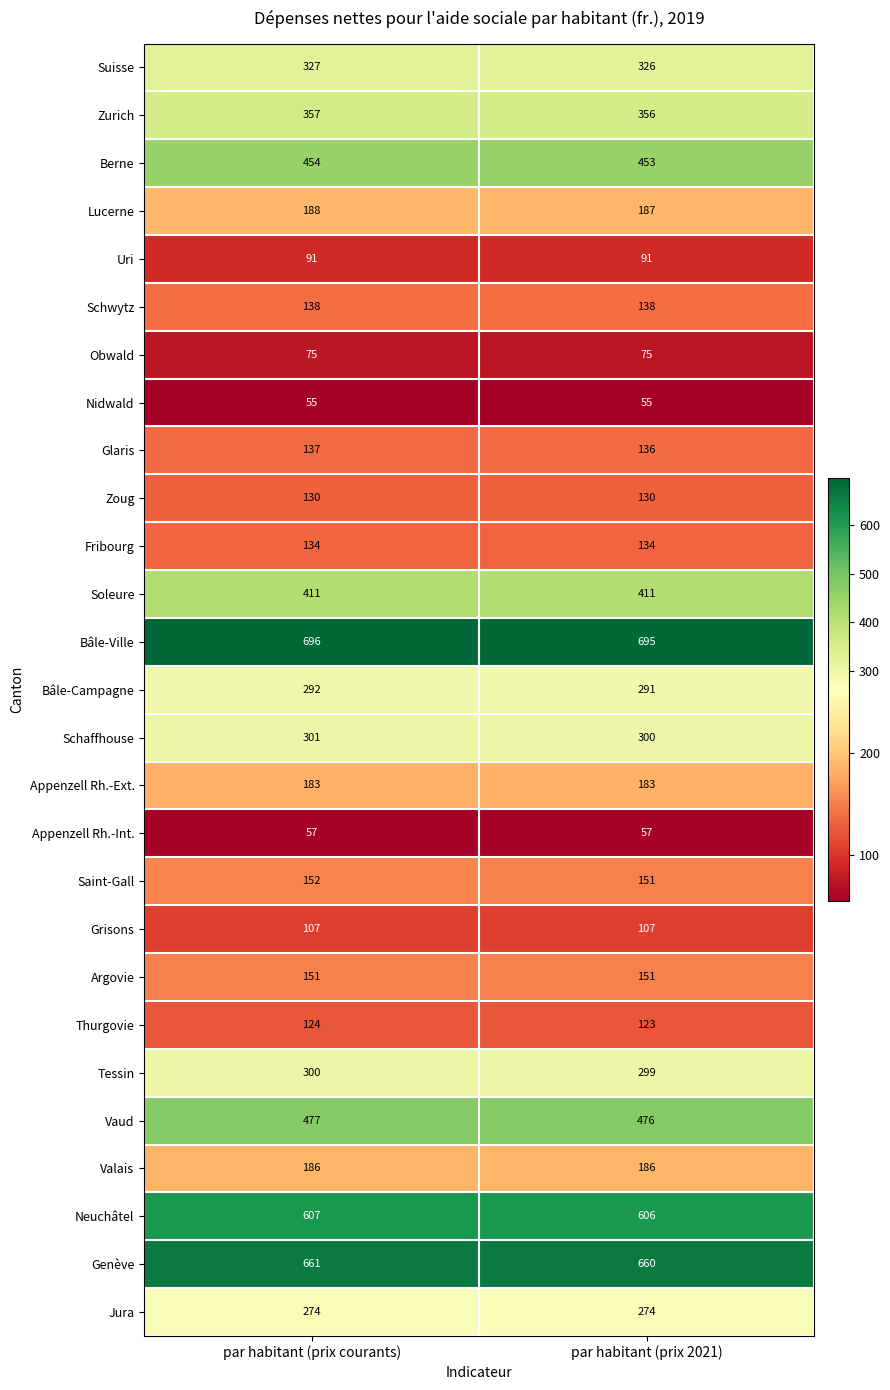

At par habitant (prix courants), list the series in order from smallest to largest.

Nidwald, Appenzell Rh.-Int., Obwald, Uri, Grisons, Thurgovie, Zoug, Fribourg, Glaris, Schwytz, Argovie, Saint-Gall, Appenzell Rh.-Ext., Valais, Lucerne, Jura, Bâle-Campagne, Tessin, Schaffhouse, Suisse, Zurich, Soleure, Berne, Vaud, Neuchâtel, Genève, Bâle-Ville